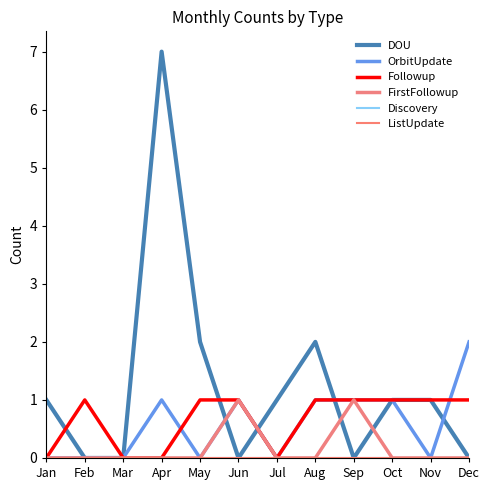

Is this an area chart (filled region under the line)?

No